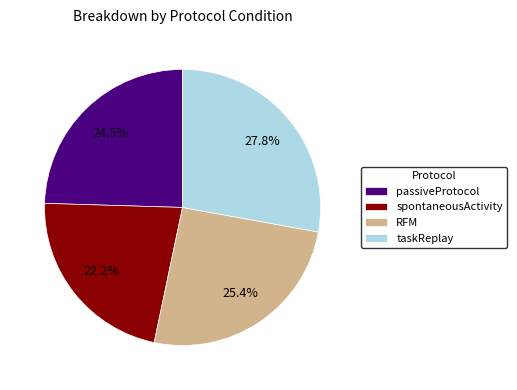

What is the ratio of the value at spontaneousActivity to the value at taskReplay?

0.8